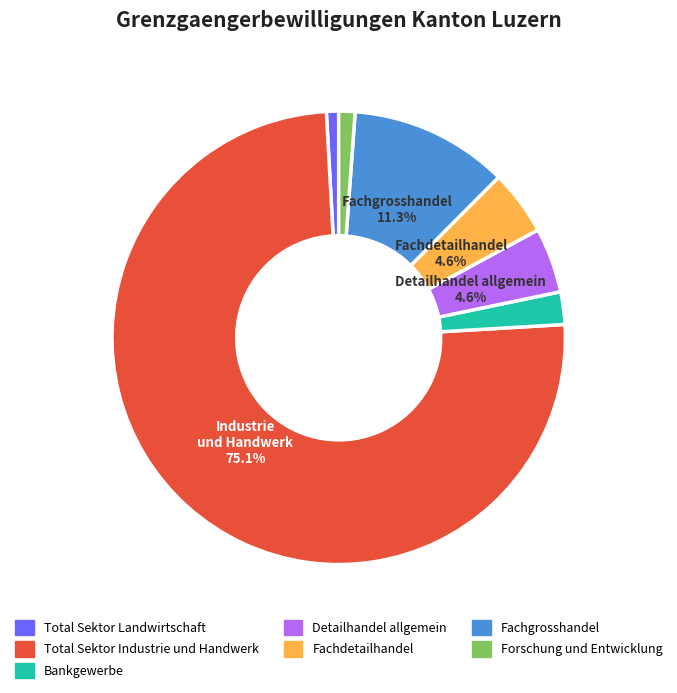

What percentage is the Bankgewerbe slice, to the nearest percent?

2%